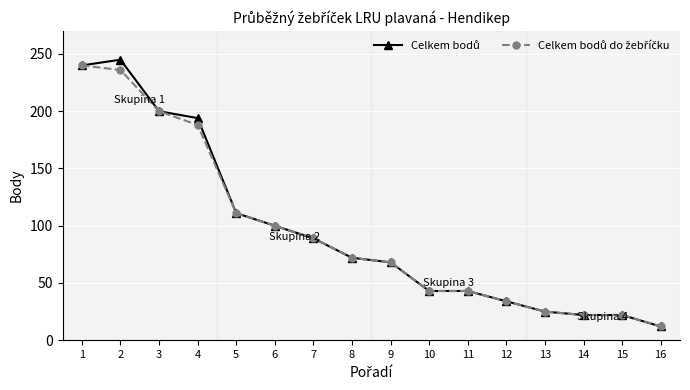

At how many categories does at least one series exceed 144?

4